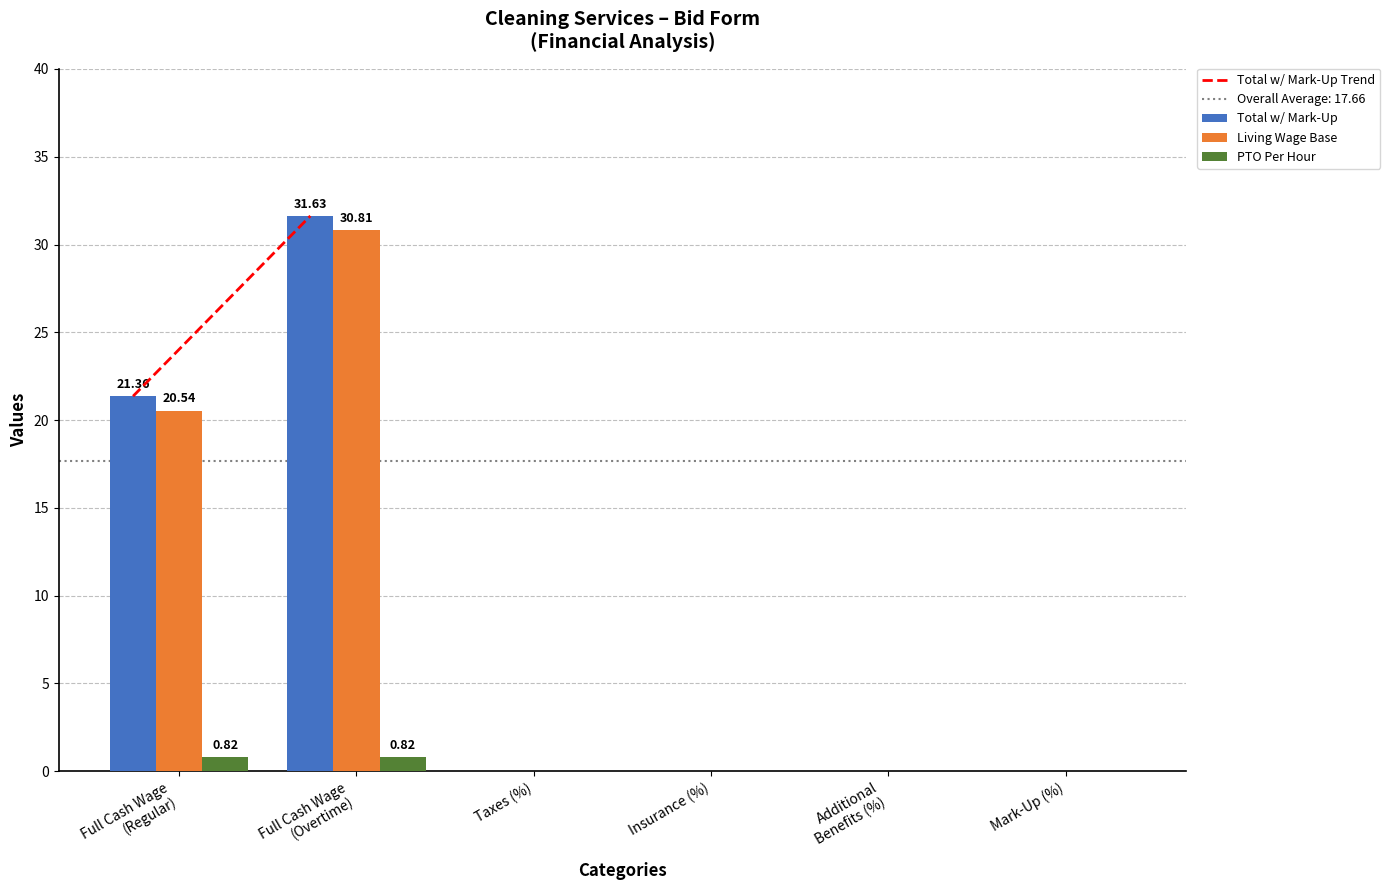

What is the sum of all Total w/ Mark-Up values?

53.0